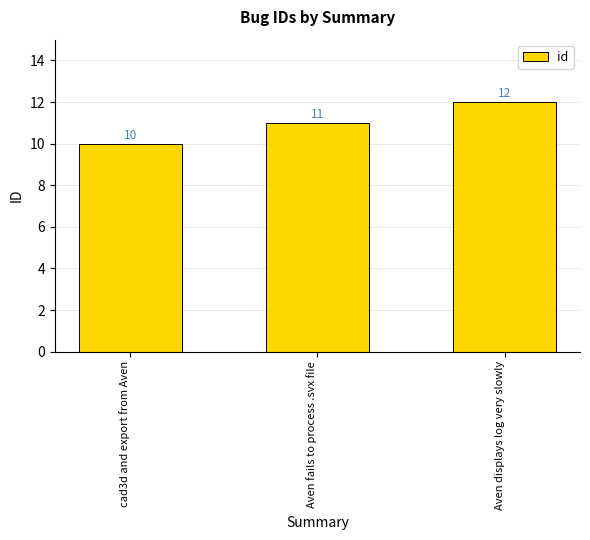

What is the approximate value at Aven fails to process .svx file?

11